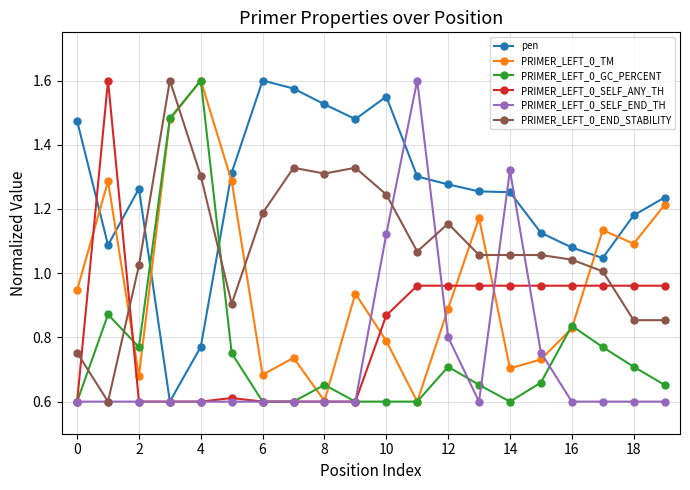

What is the lowest value of the PRIMER_LEFT_0_END_STABILITY series?

0.6